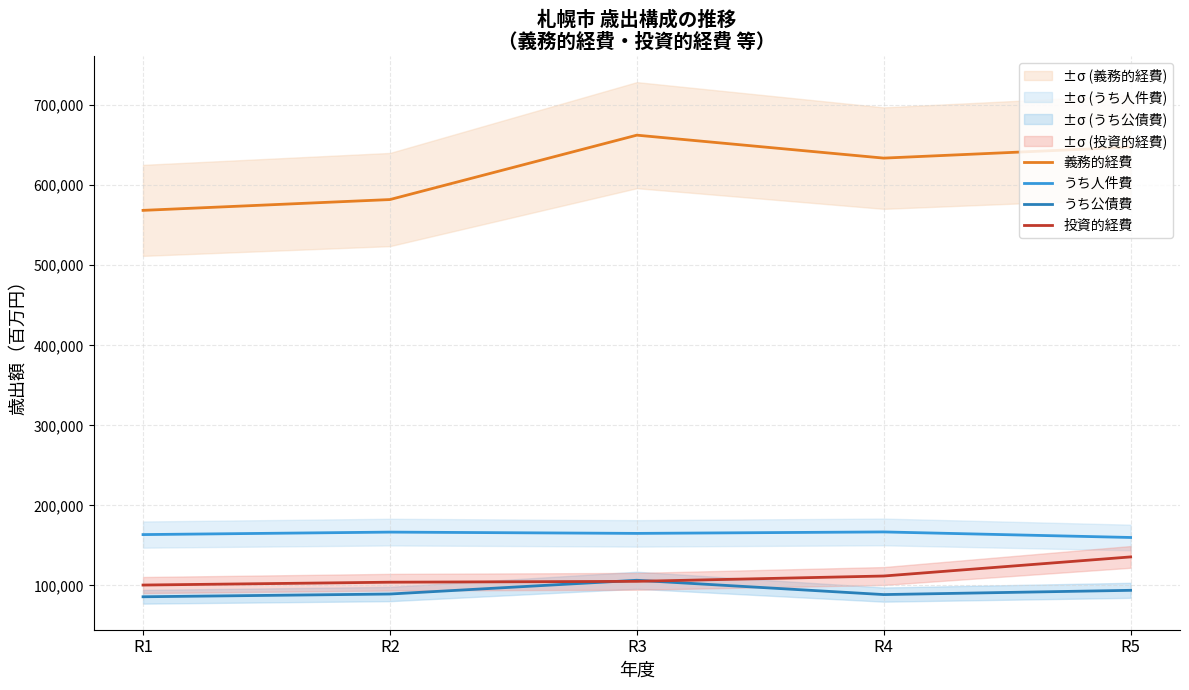

True or false: うち公債費 has more than 2 interior local peaks.

False